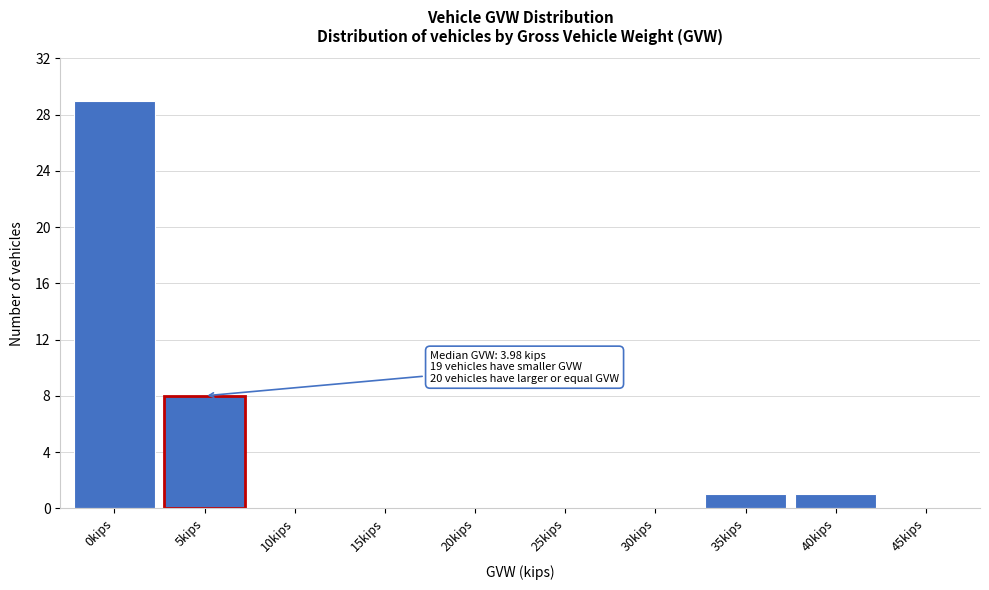

Reading left to right, list all the values displayed in this chart.

0kips=29	5kips=8	10kips=0	15kips=0	20kips=0	25kips=0	30kips=0	35kips=1	40kips=1	45kips=0